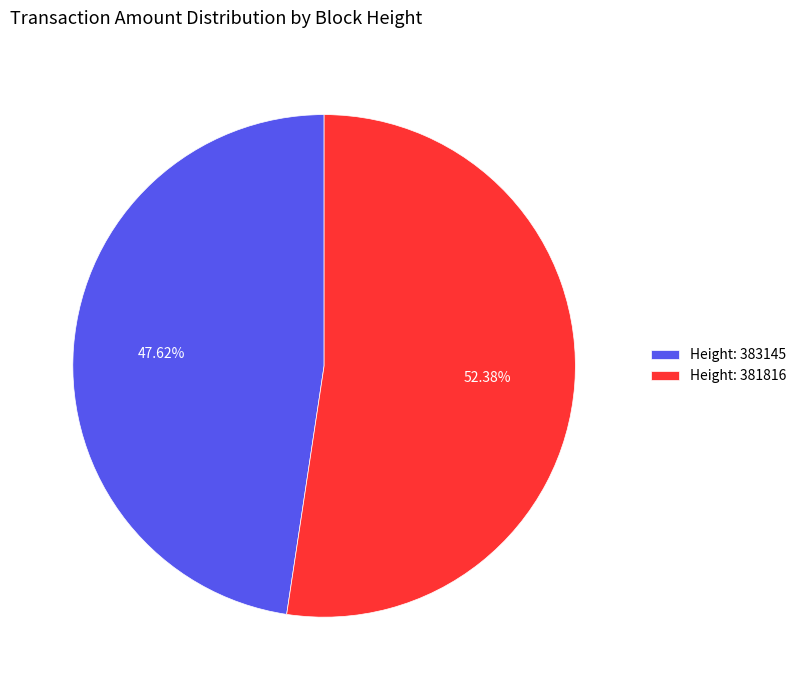

Rank the categories by value from highest to lowest.

Height: 381816, Height: 383145